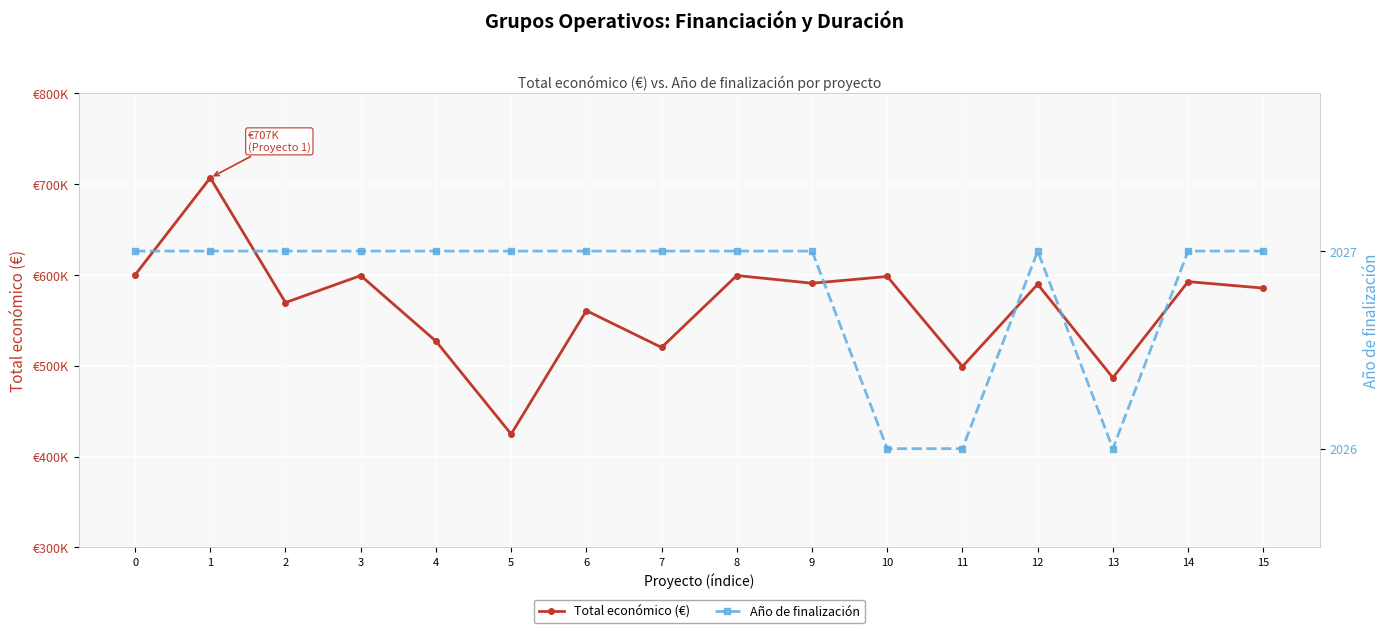

What are all the series names shown in the legend?

Total económico (€), Año de finalización